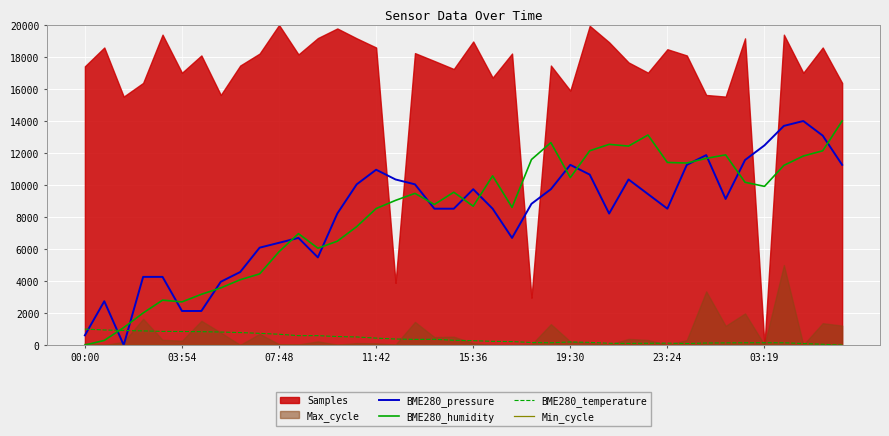

True or false: BME280_humidity and BME280_pressure intersect in this chart.

True